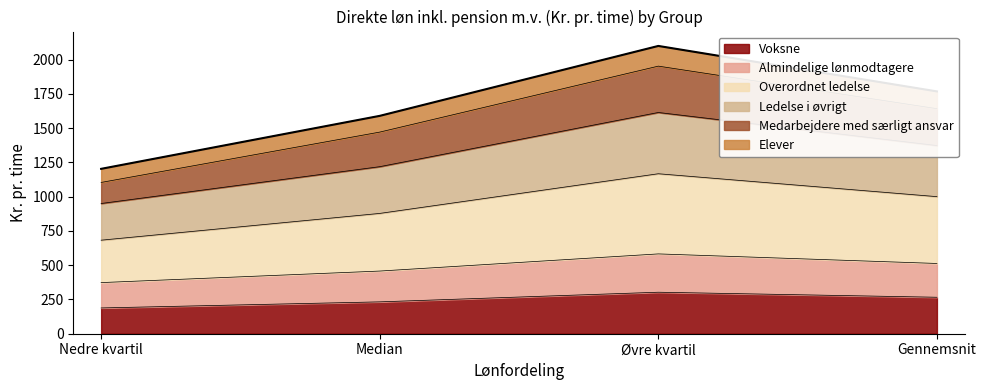

What is the total value across all series at Nedre kvartil?

1203.4